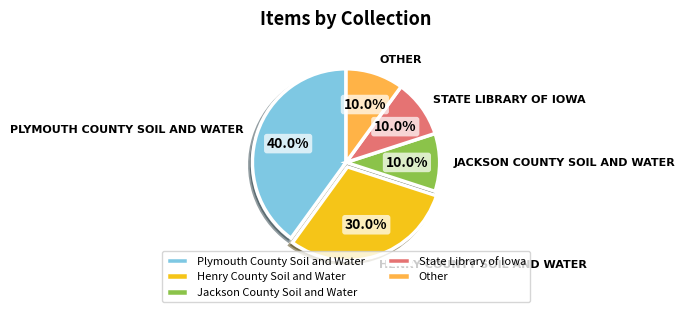

Between Plymouth County Soil and Water and Other, which is larger?

Plymouth County Soil and Water